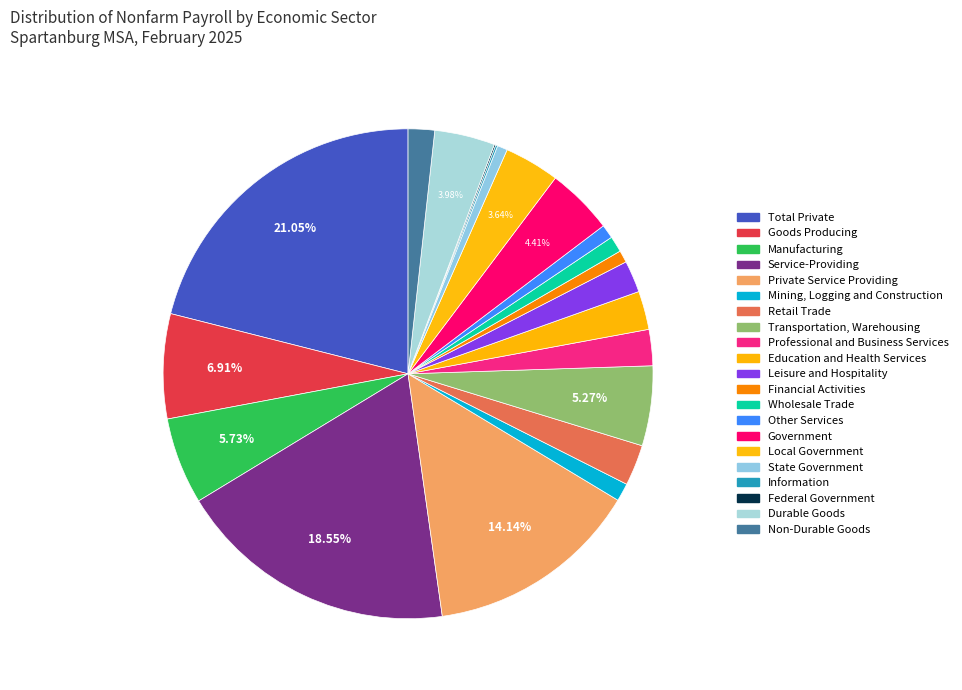

How many segments does this pie chart have?

21